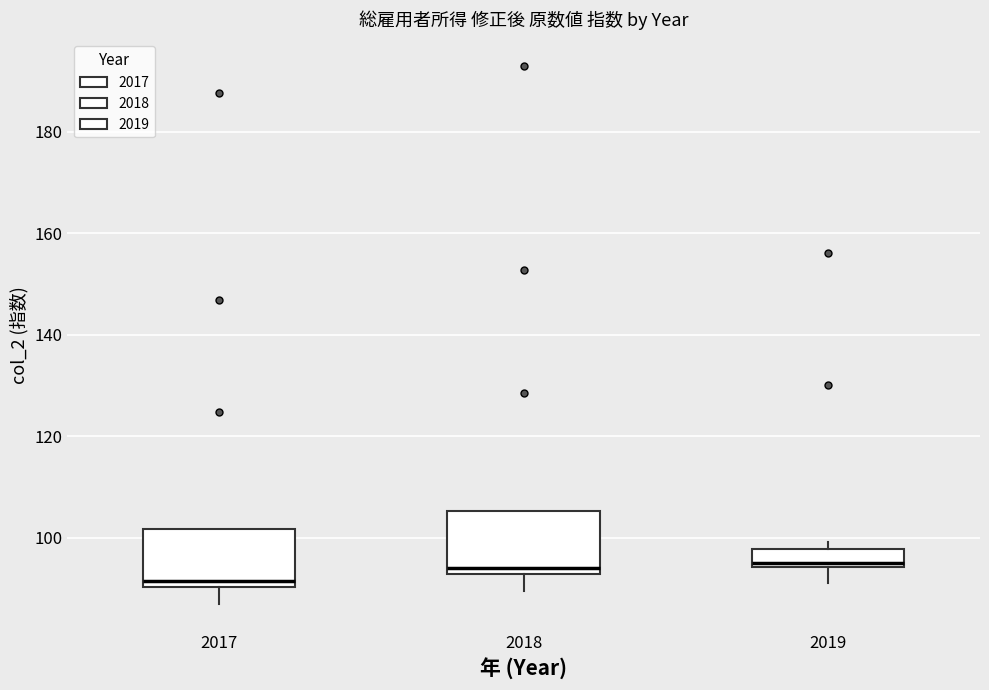

Where is the lower edge of the box at x = 2019 on the y-axis? The values are not printed on the chart, so give them approximately, as read against the axis.

94